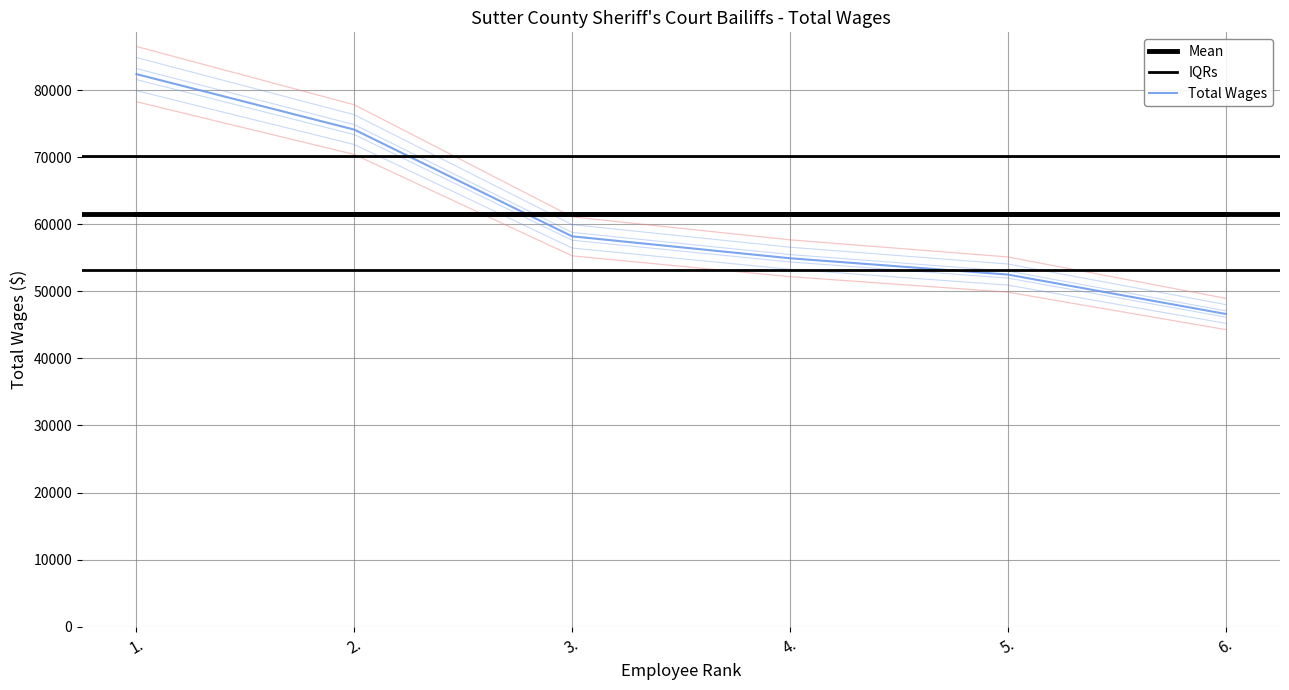

Which category has the lowest value across all series?

6.